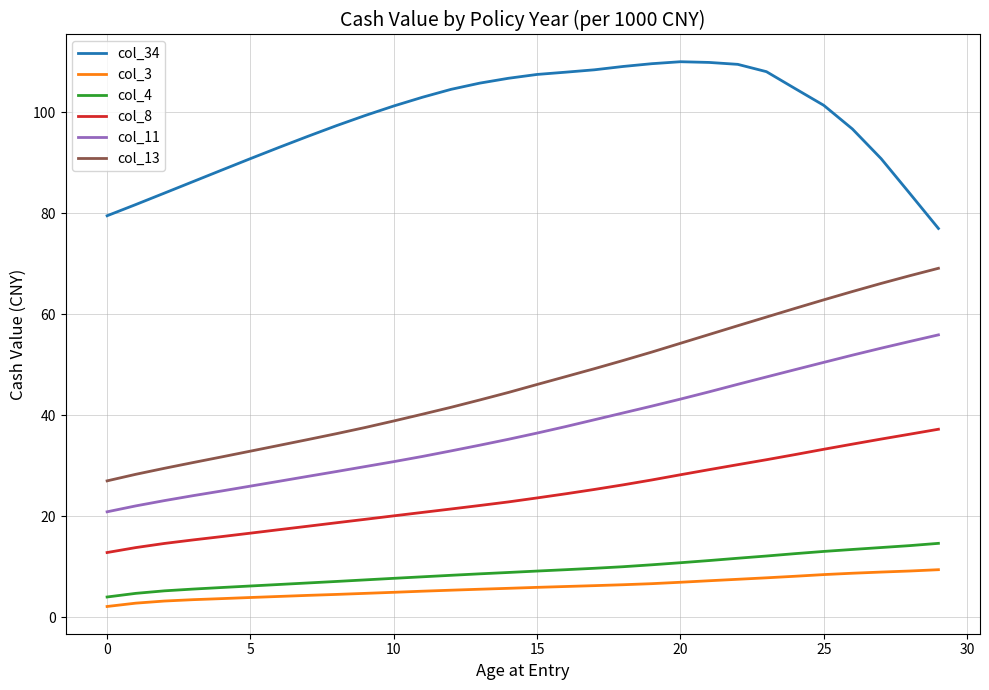

What is the average value of the col_34 series?

98.4